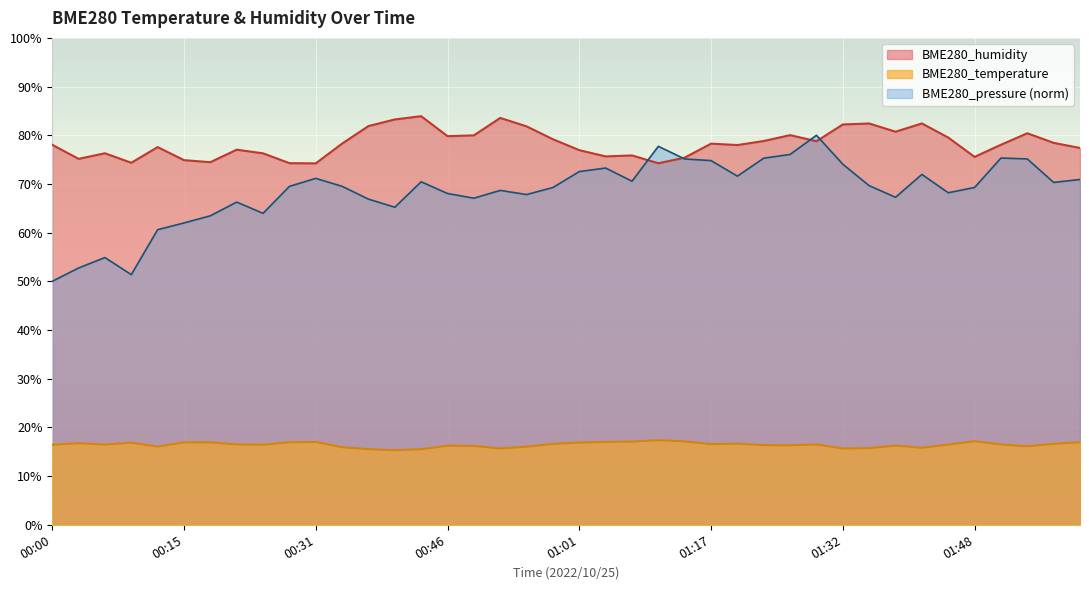

Where does the BME280_humidity series first go above 78?

00:00